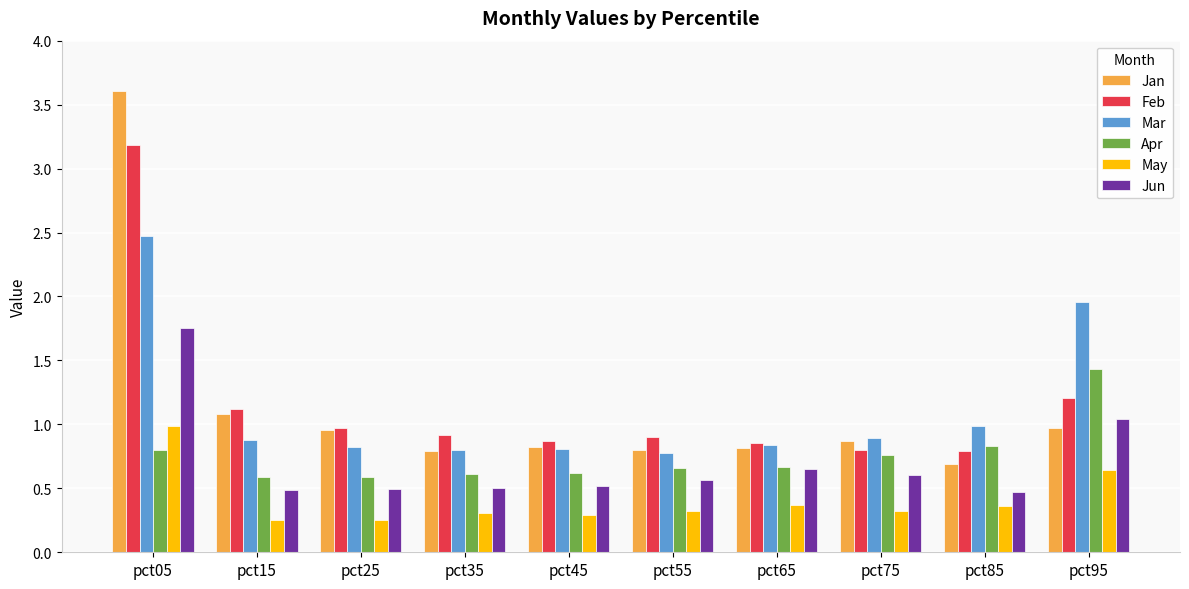

Rank the series by their maximum value, from lowest to highest.

May, Apr, Jun, Mar, Feb, Jan